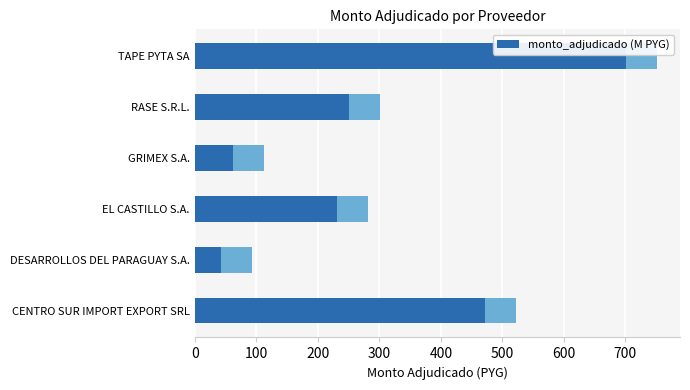

Reading left to right, extract all data points from this chart.

471.5	42.5	230.8	62.8	251.1	701.2